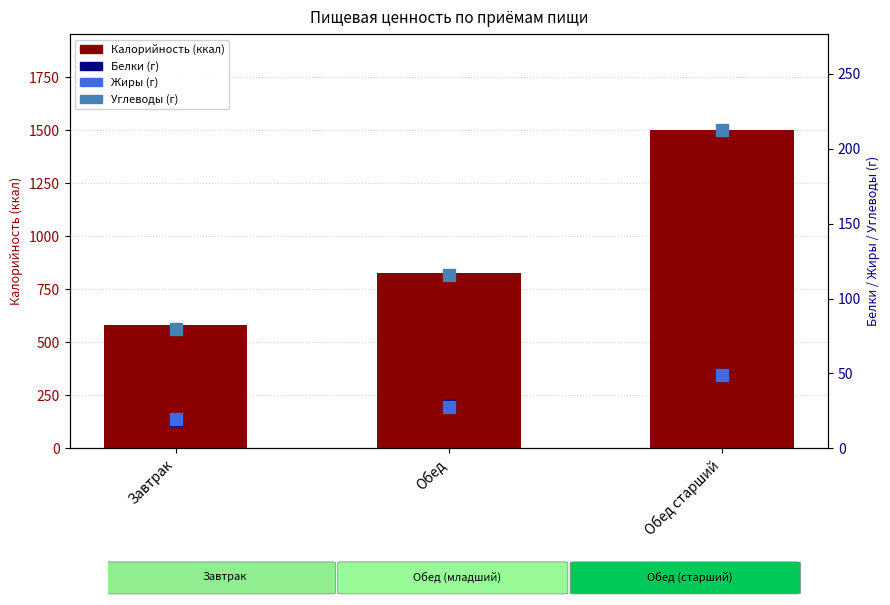

What is the sum of the Жиры values at Обед старший and Завтрак?

68.4